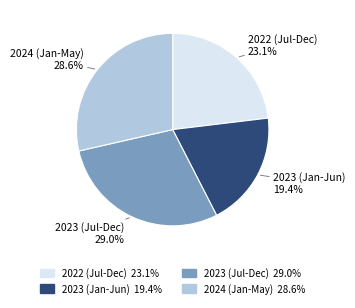

Do 2024 (Jan-May) and 2023 (Jul-Dec) together represent more than half of the pie?

Yes